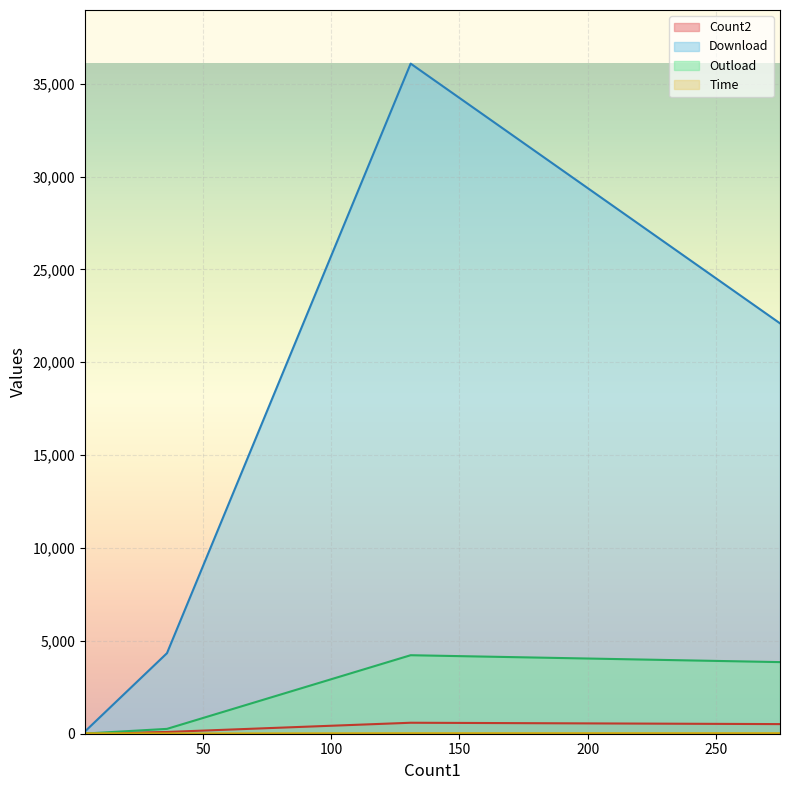

Count the number of data series in this chart.

4